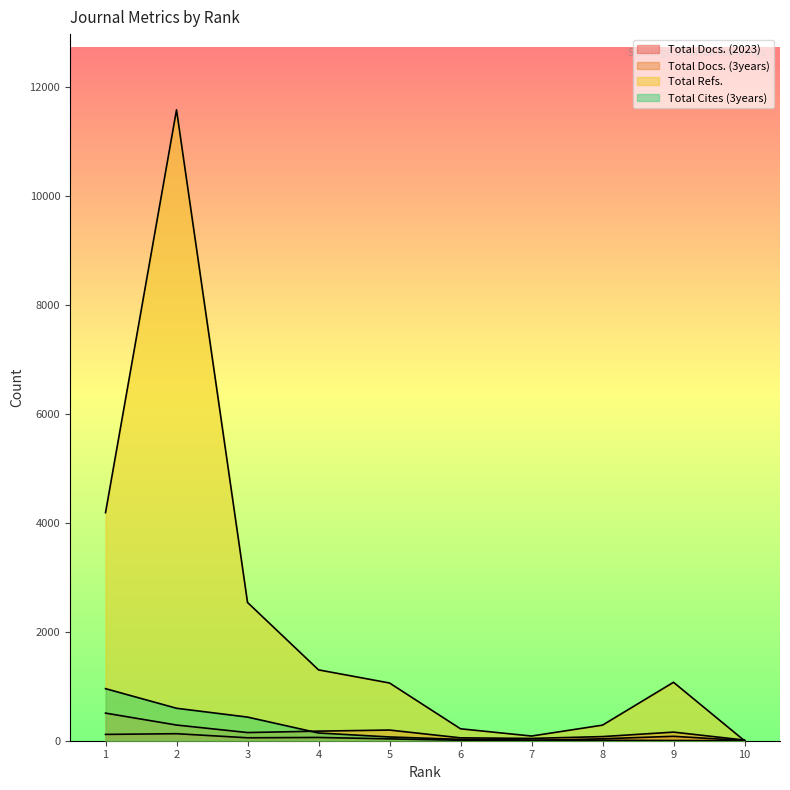

What is the spread (max minus min) of values at 3?

2485